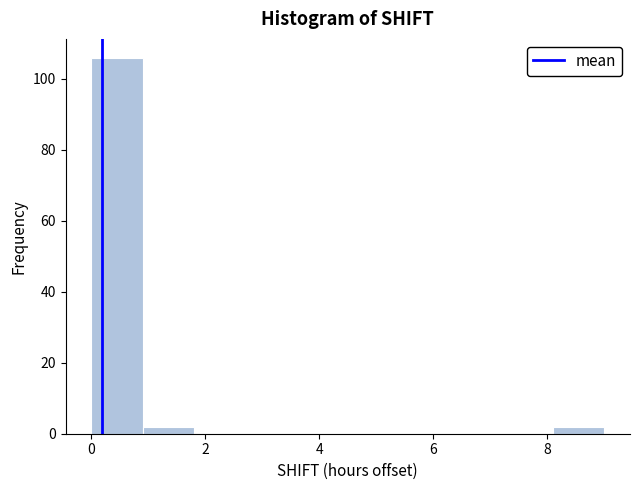

Reading left to right, transcribe this chart: for each bar, give the range it covers on the x-axis and its height. Neither the bar edges nor the heights are printed on the chart, so give them approximately, as read against the axes.

0.0 to 0.9: 106
0.9 to 1.8: 2
1.8 to 2.7: 0
2.7 to 3.6: 0
3.6 to 4.5: 0
4.5 to 5.4: 0
5.4 to 6.3: 0
6.3 to 7.2: 0
7.2 to 8.1: 0
8.1 to 9.0: 2